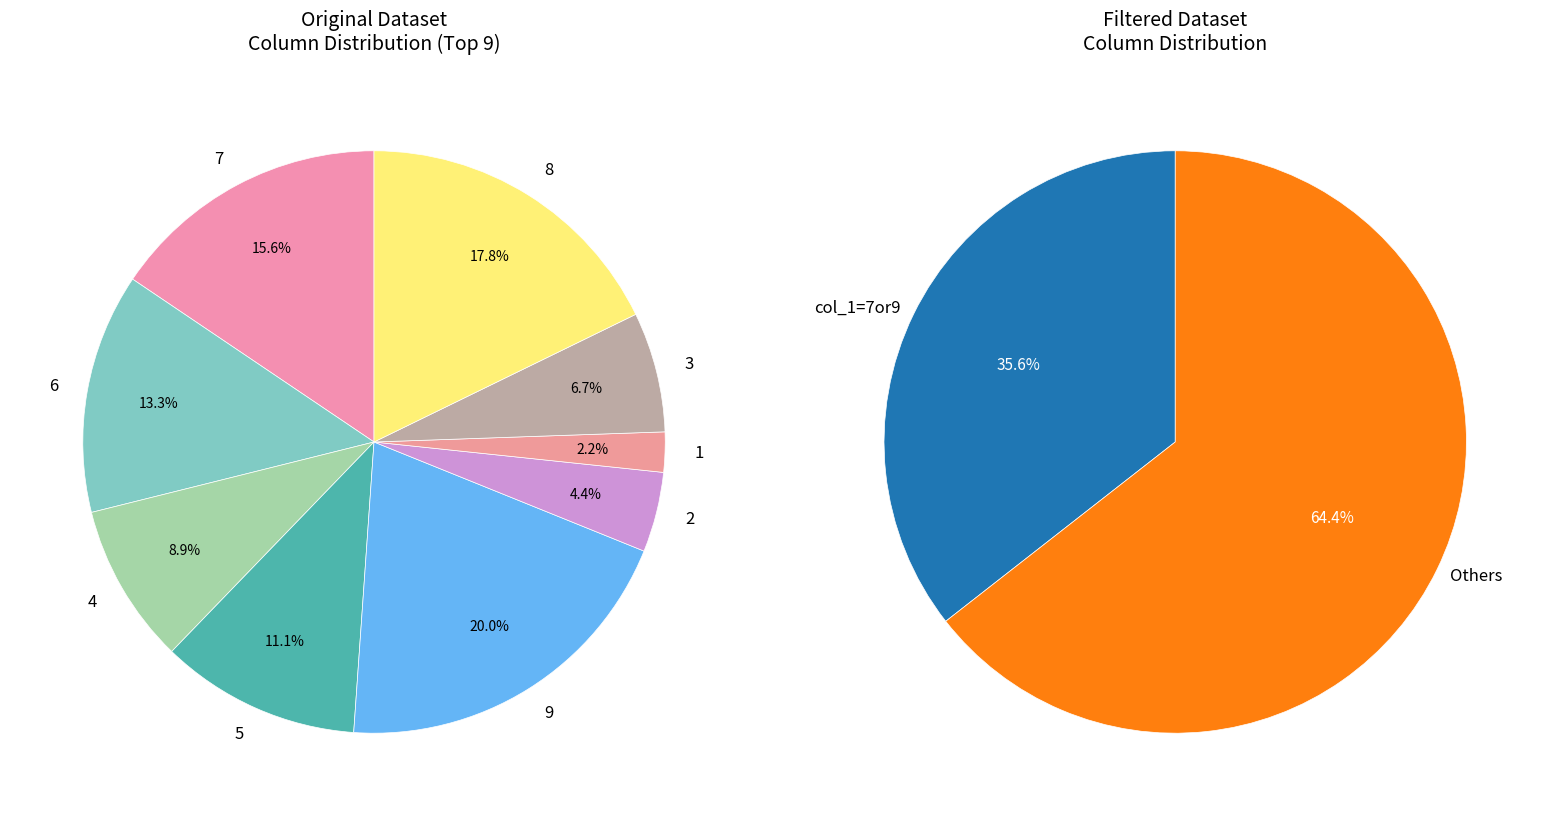

Is 1 the majority of the pie?

No